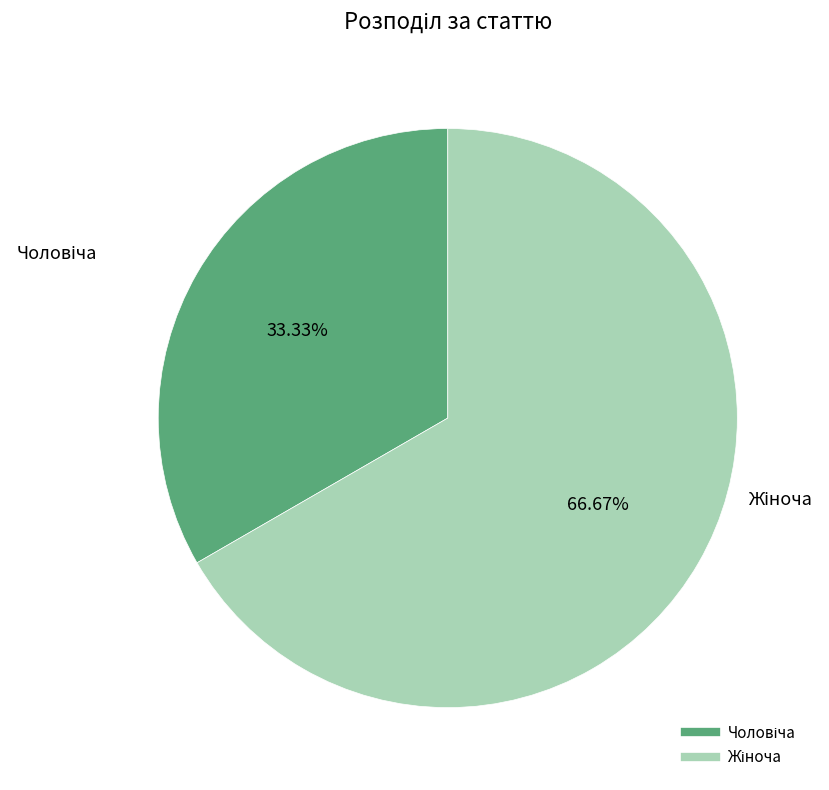

Is there a majority slice in this chart?

Yes